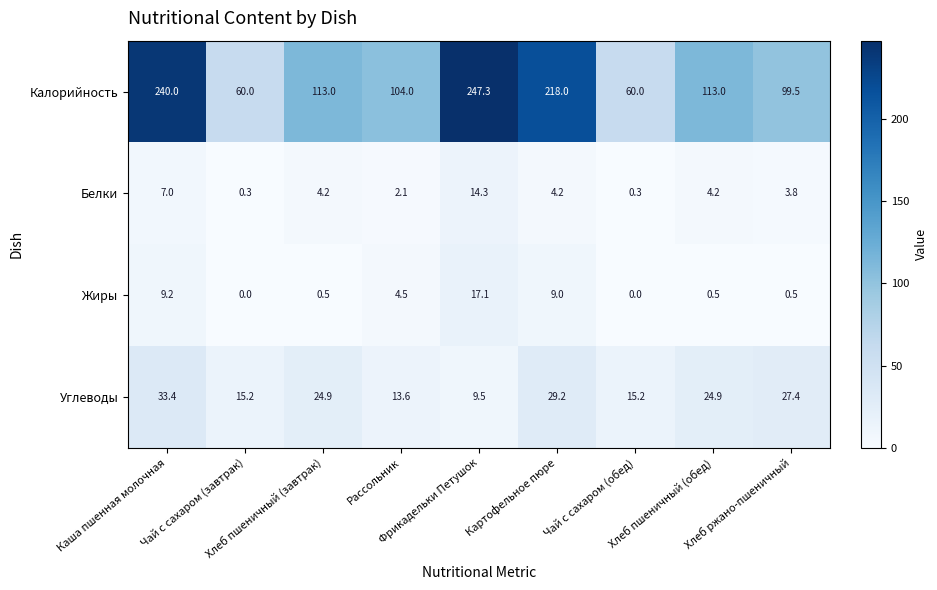

What is the average value of the Калорийность series?

139.4